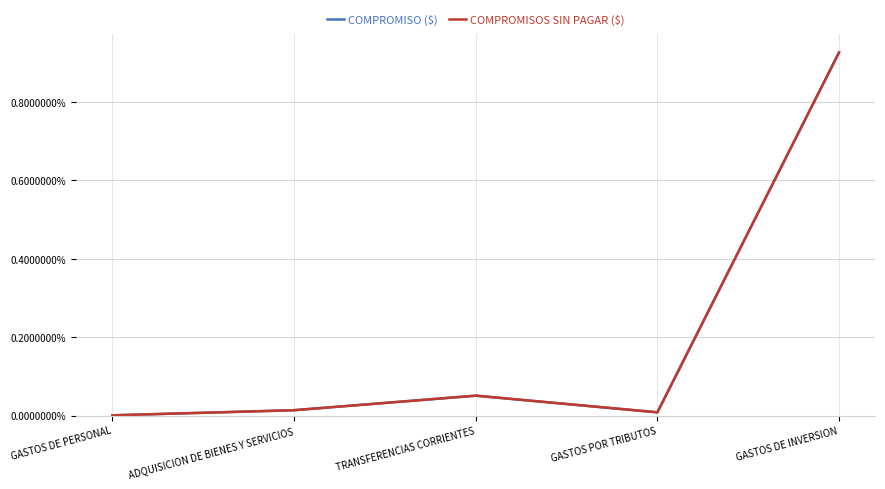

Does the chart have visible grid lines?

Yes